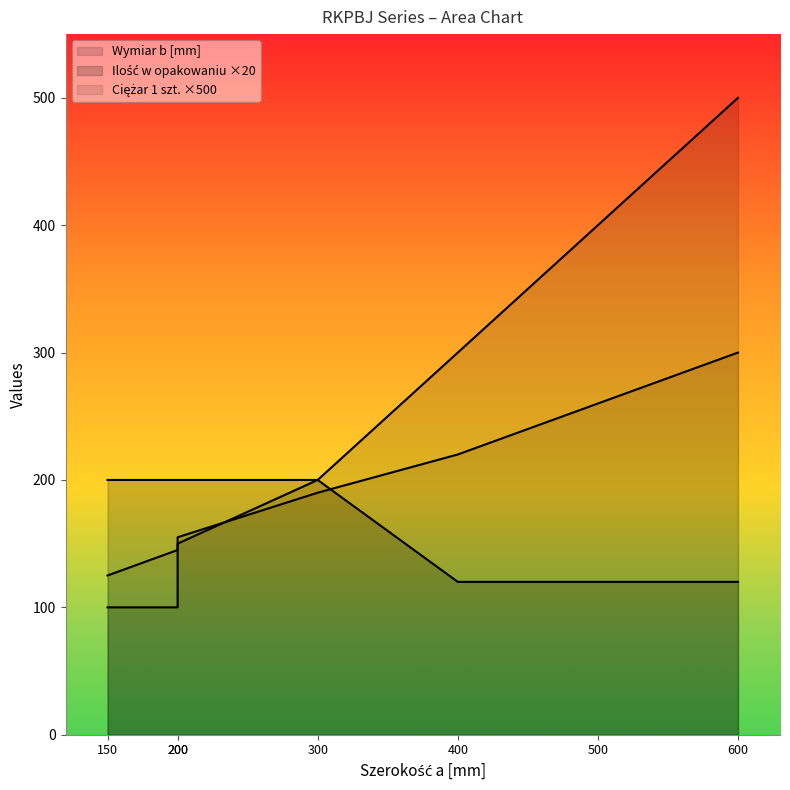

List the labels in order of Ciężar 1 szt. value, largest first.

600, 500, 400, 300, 200, 200, 150